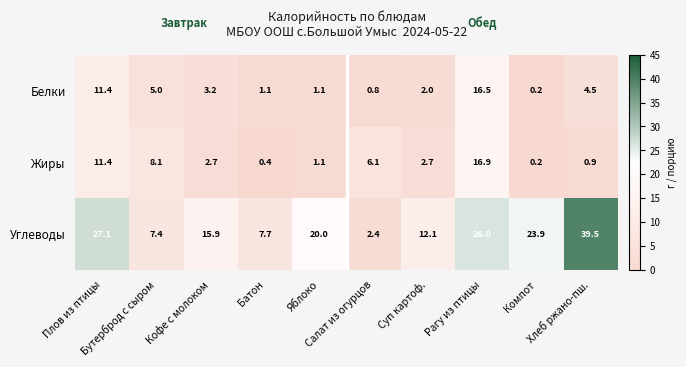

List the series in order of their peak value, highest first.

Углеводы, Жиры, Белки